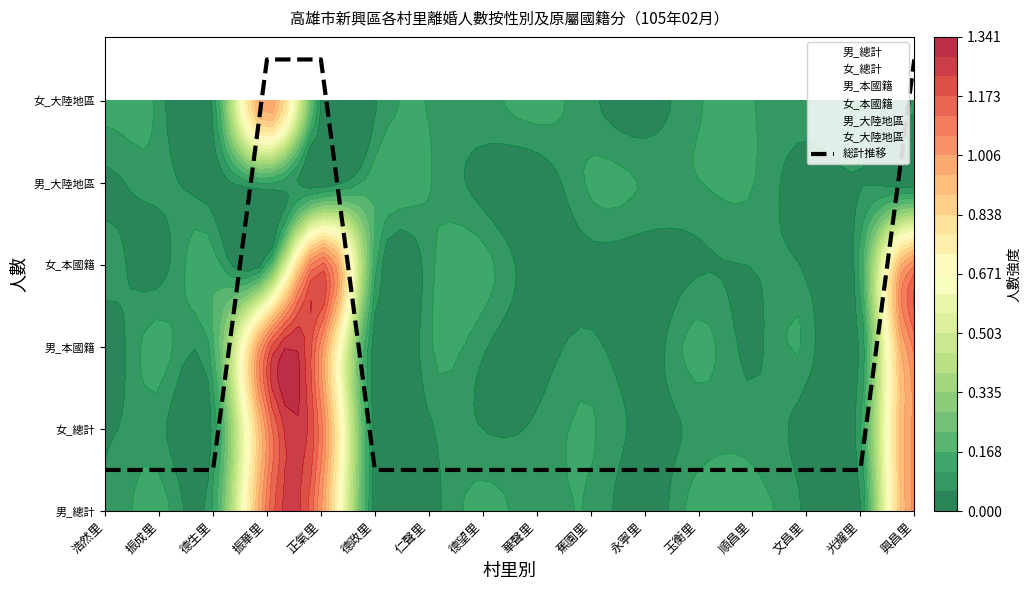

True or false: the data has more than 1 interior local peaks.

False